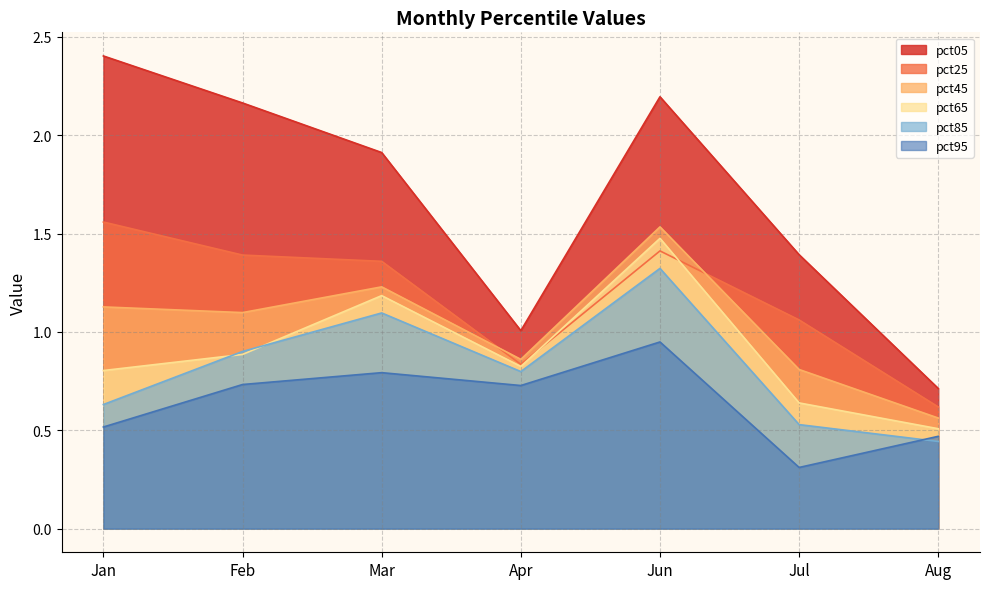

What is the sum of all pct05 values?

11.8